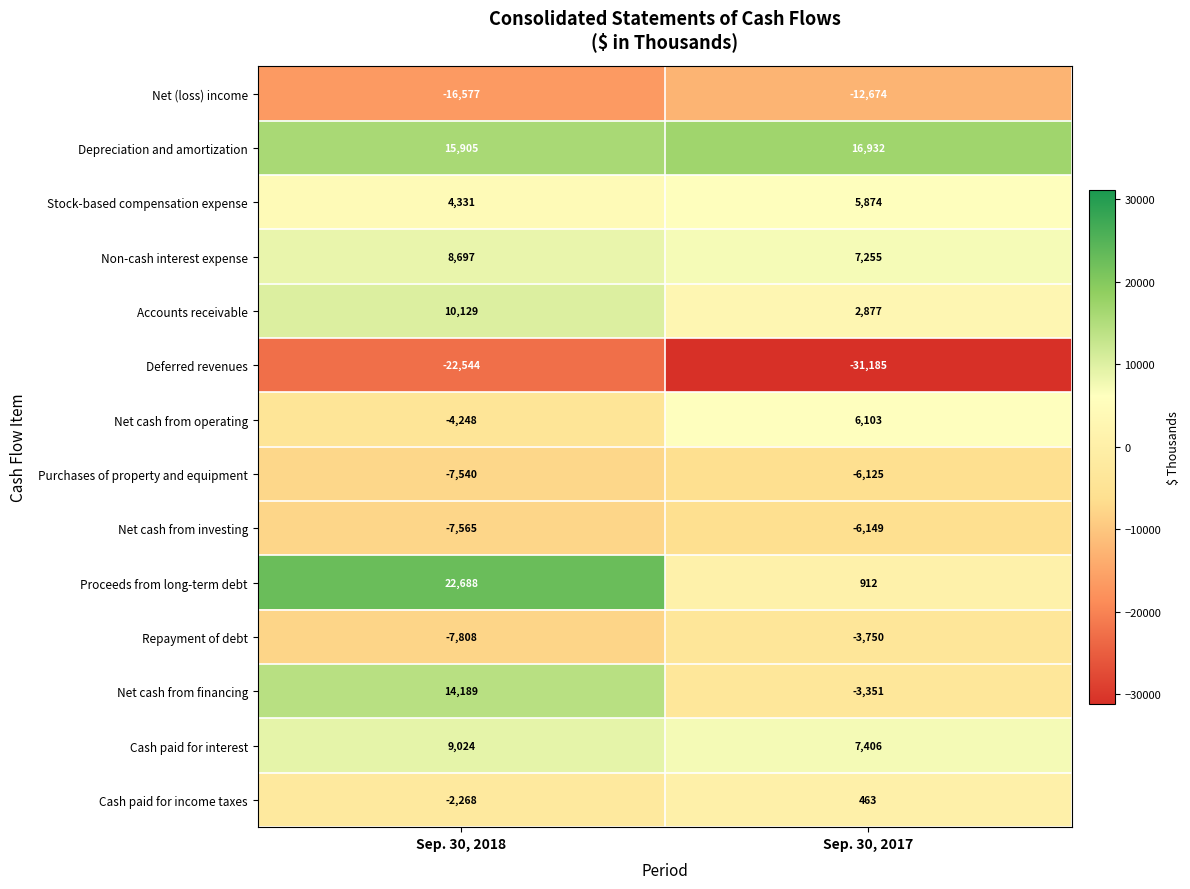

Rank the series at Sep. 30, 2018 from highest to lowest value.

Proceeds from long-term debt, Depreciation and amortization, Net cash from financing, Accounts receivable, Cash paid for interest, Non-cash interest expense, Stock-based compensation expense, Cash paid for income taxes, Net cash from operating, Purchases of property and equipment, Net cash from investing, Repayment of debt, Net (loss) income, Deferred revenues